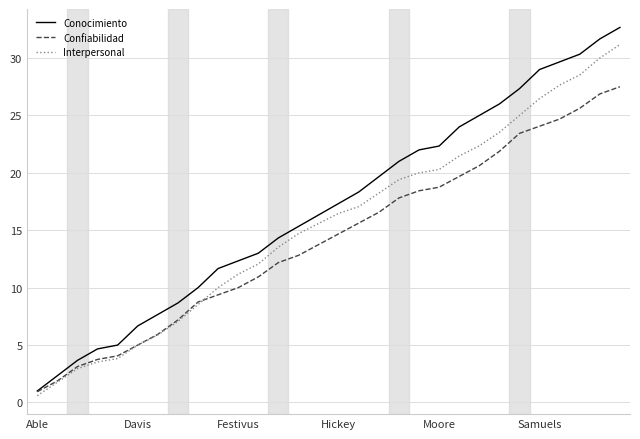

Is this an area chart (filled region under the line)?

No